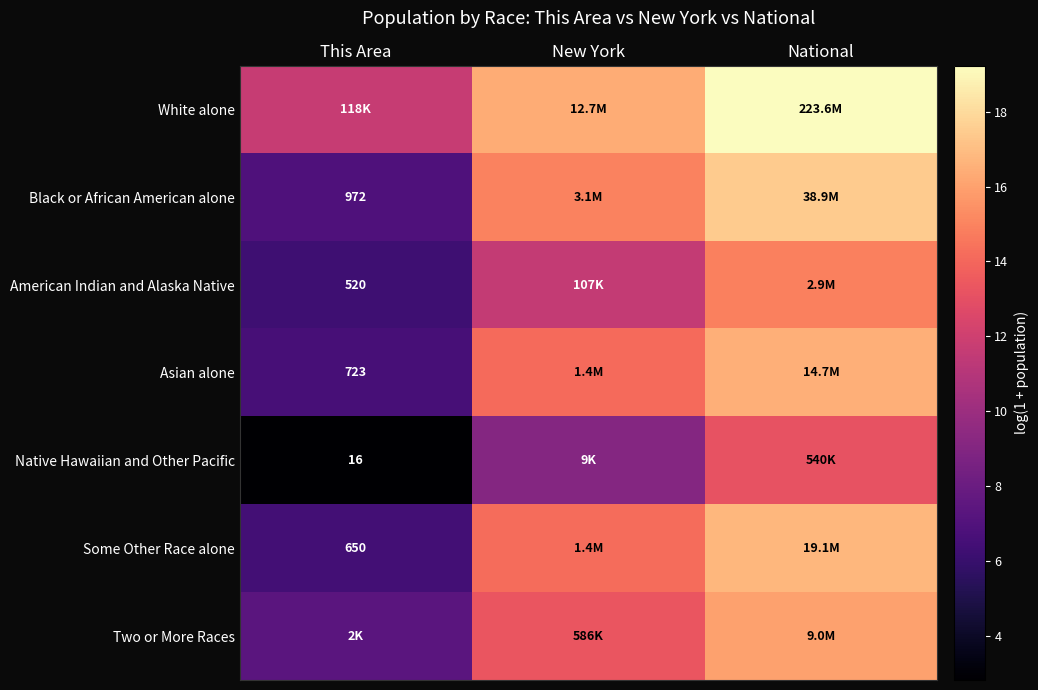

What is the maximum value shown in the chart?

19.2